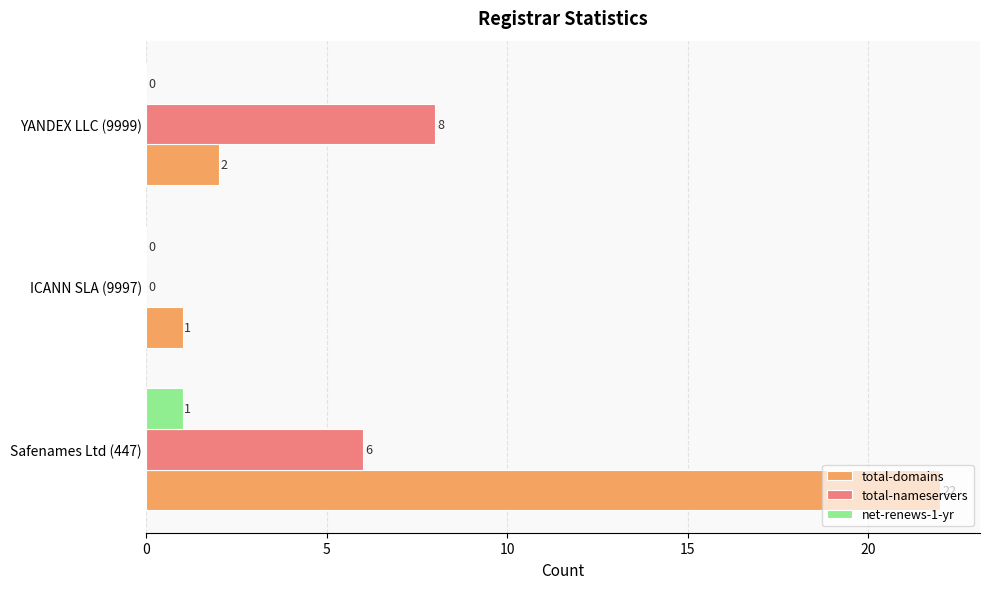

Which series has the largest total across all categories?

total-domains